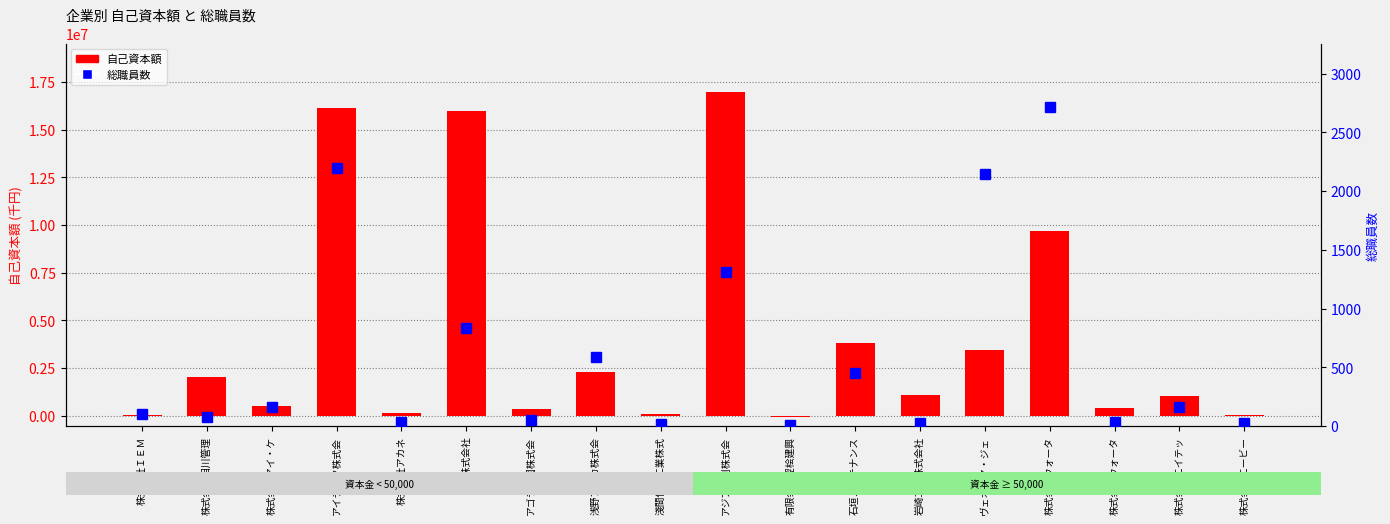

The value of 総職員数 at アゴラ造園株式会 is 35. True or false?

False